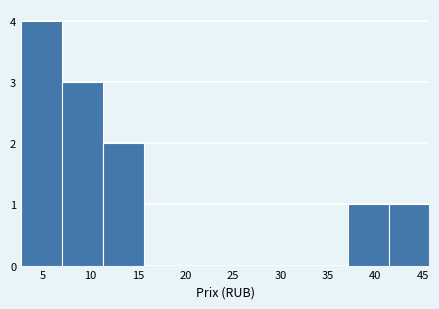

Reading left to right, list every bar in this chart as the range it spans on the x-axis followed by its height. Neither the bar edges nor the heights are printed on the chart, so give them approximately, as read against the axes.

2.5 to 7.0: 4
7.0 to 11.5: 3
11.5 to 15.5: 2
15.5 to 20.0: 0
20.0 to 24.0: 0
24.0 to 28.5: 0
28.5 to 33.0: 0
33.0 to 37.0: 0
37.0 to 41.5: 1
41.5 to 45.5: 1